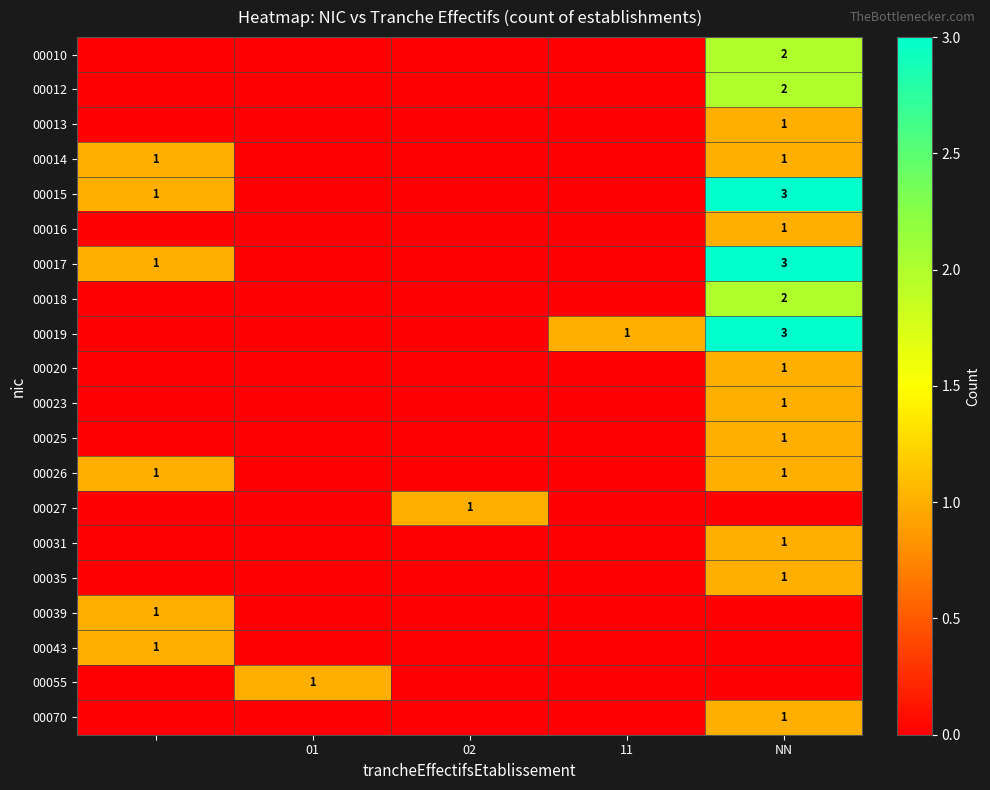

The 00012 series shows 3 at NN. True or false?

False